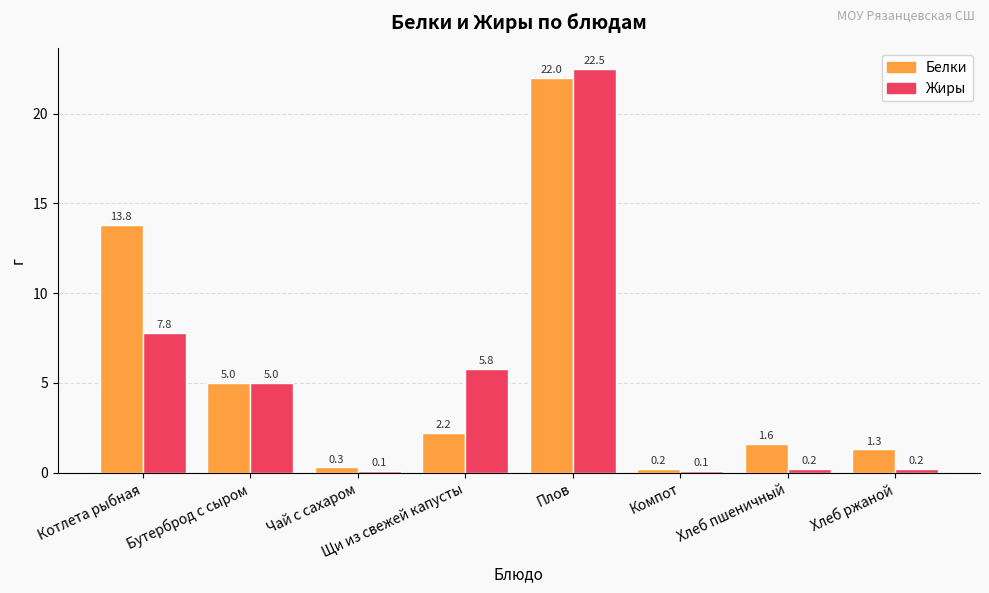

What is the spread (max minus min) of values at Щи из свежей капусты?

3.6